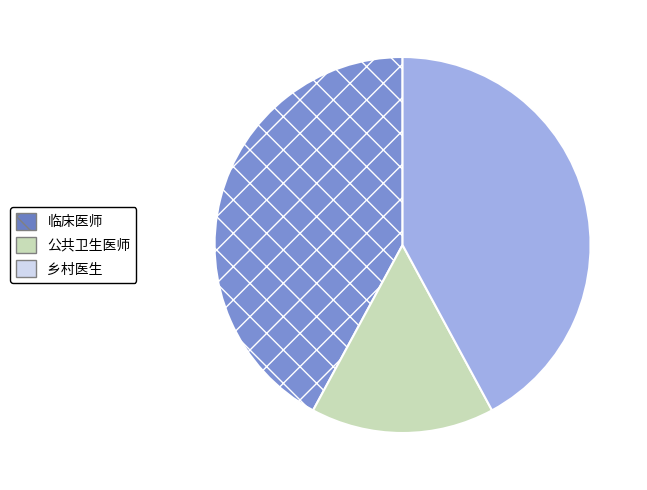

What is the smallest slice in the pie chart?

公共卫生医师